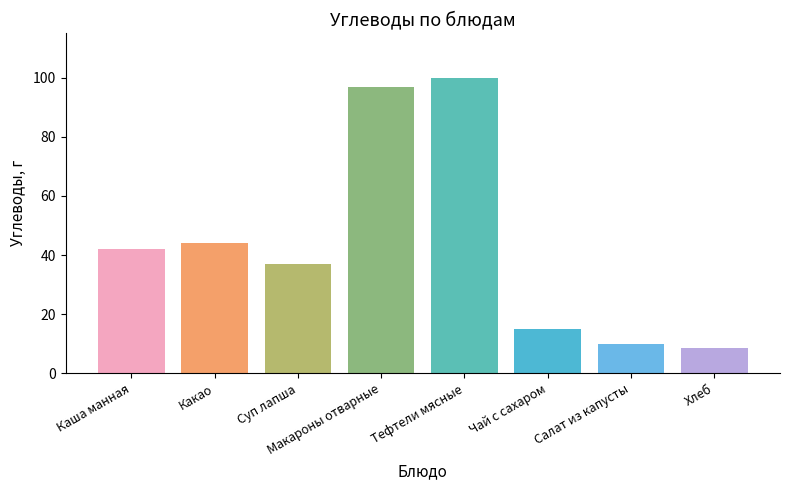

Is it true that the value at Тефтели мясные is 100.0?

True